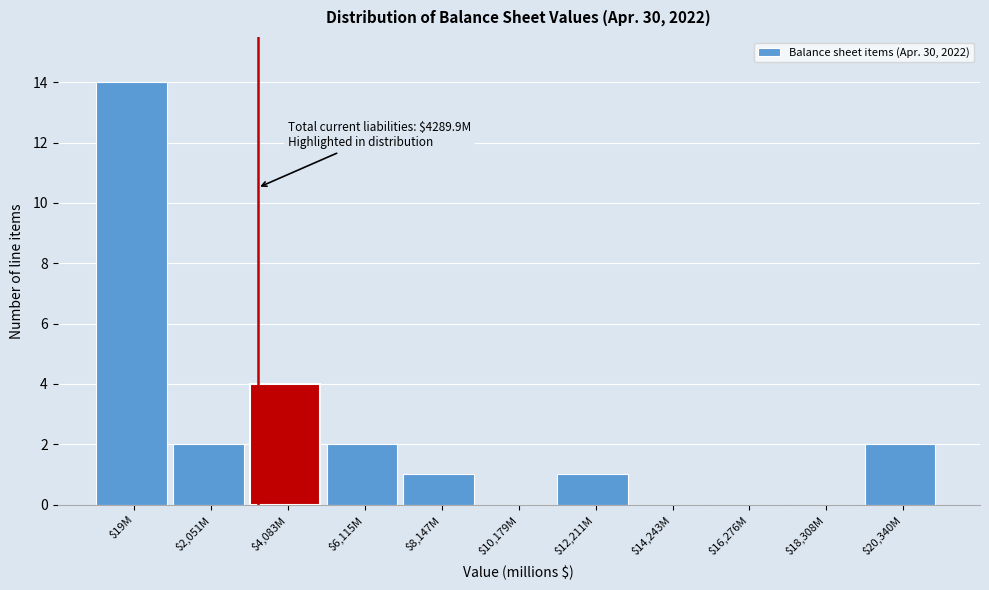

Where is the data nearest to the value 7?

$4,083M